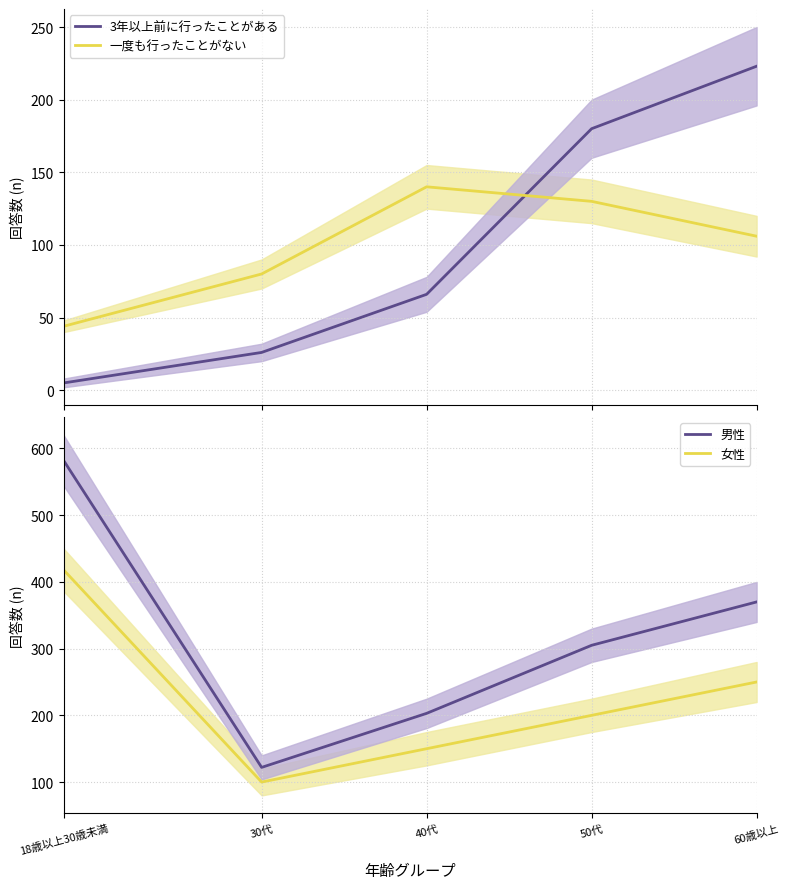

How many data points in 3年以上前に行ったことがある are less than 66?

2